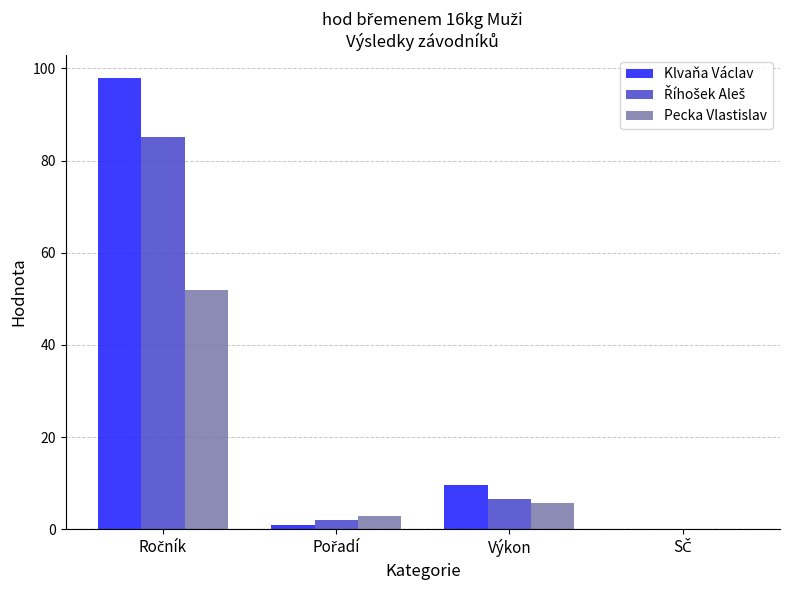

Is it true that Klvaňa Václav equals 9.7 at Výkon?

True